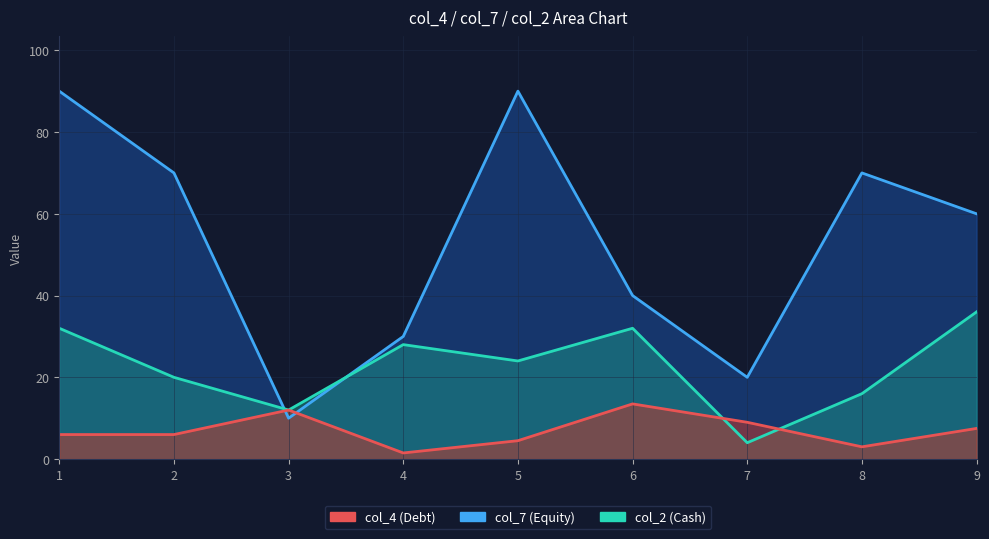

True or false: col_4 line and col_2 line cross at least once.

True